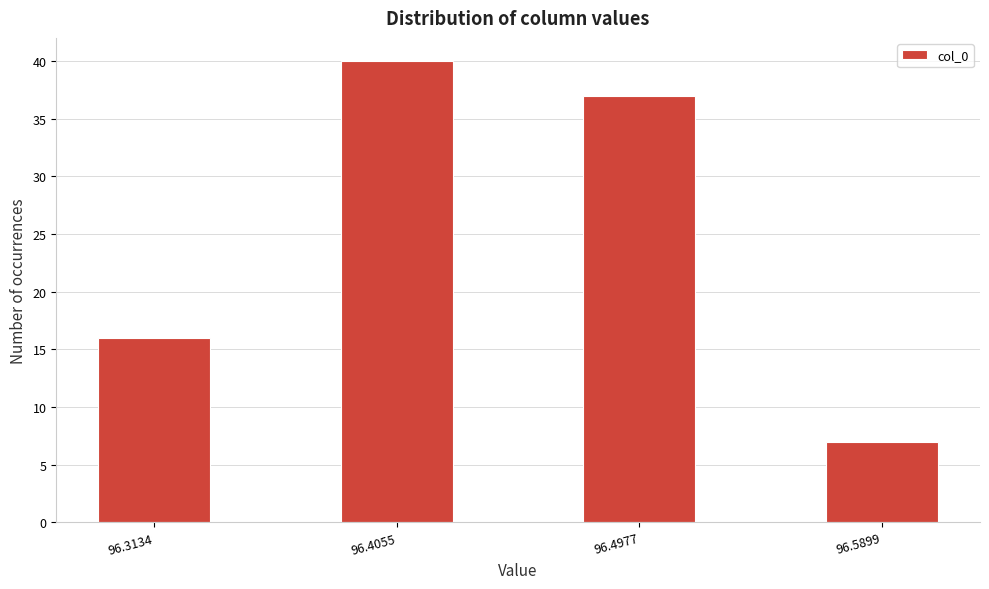

Reading right to left, what are all the values shown in this chart?

7	37	40	16